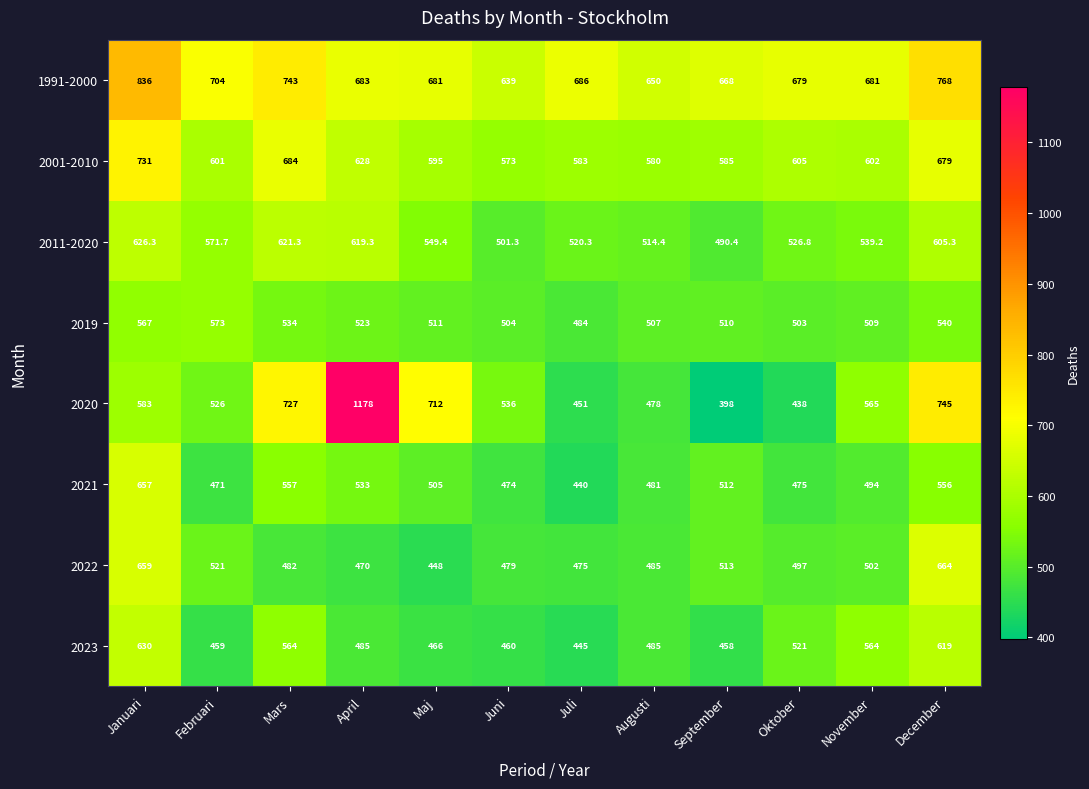

The 1991-2000 series shows 704.0 at Februari. True or false?

True